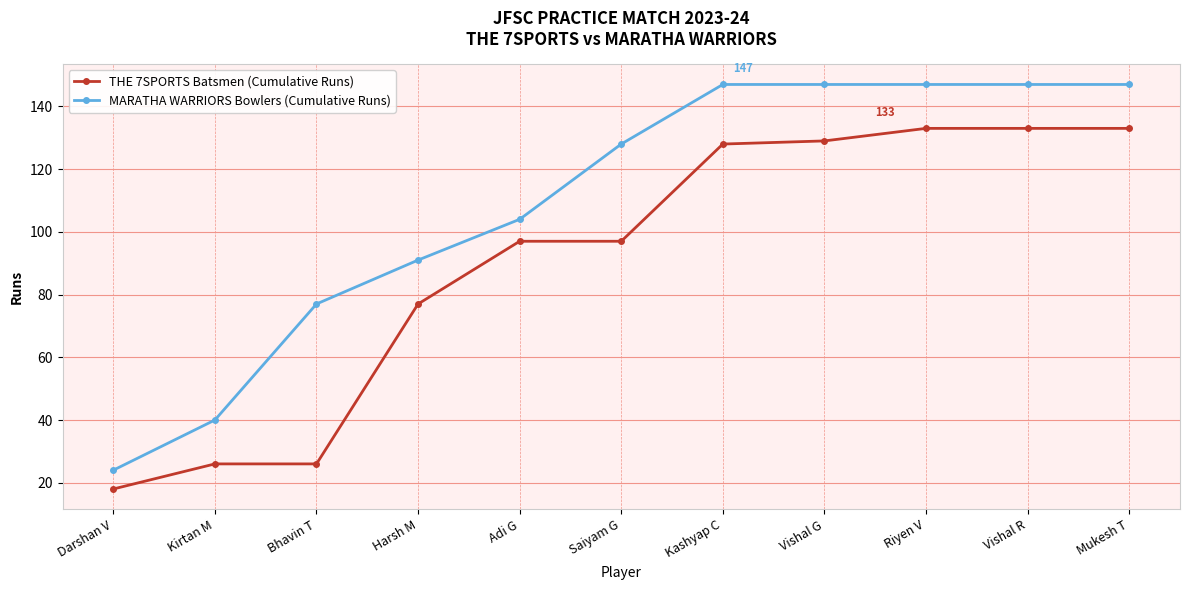

The MARATHA WARRIORS Bowlers (Cumulative Runs) series shows 147 at Kashyap C. True or false?

True